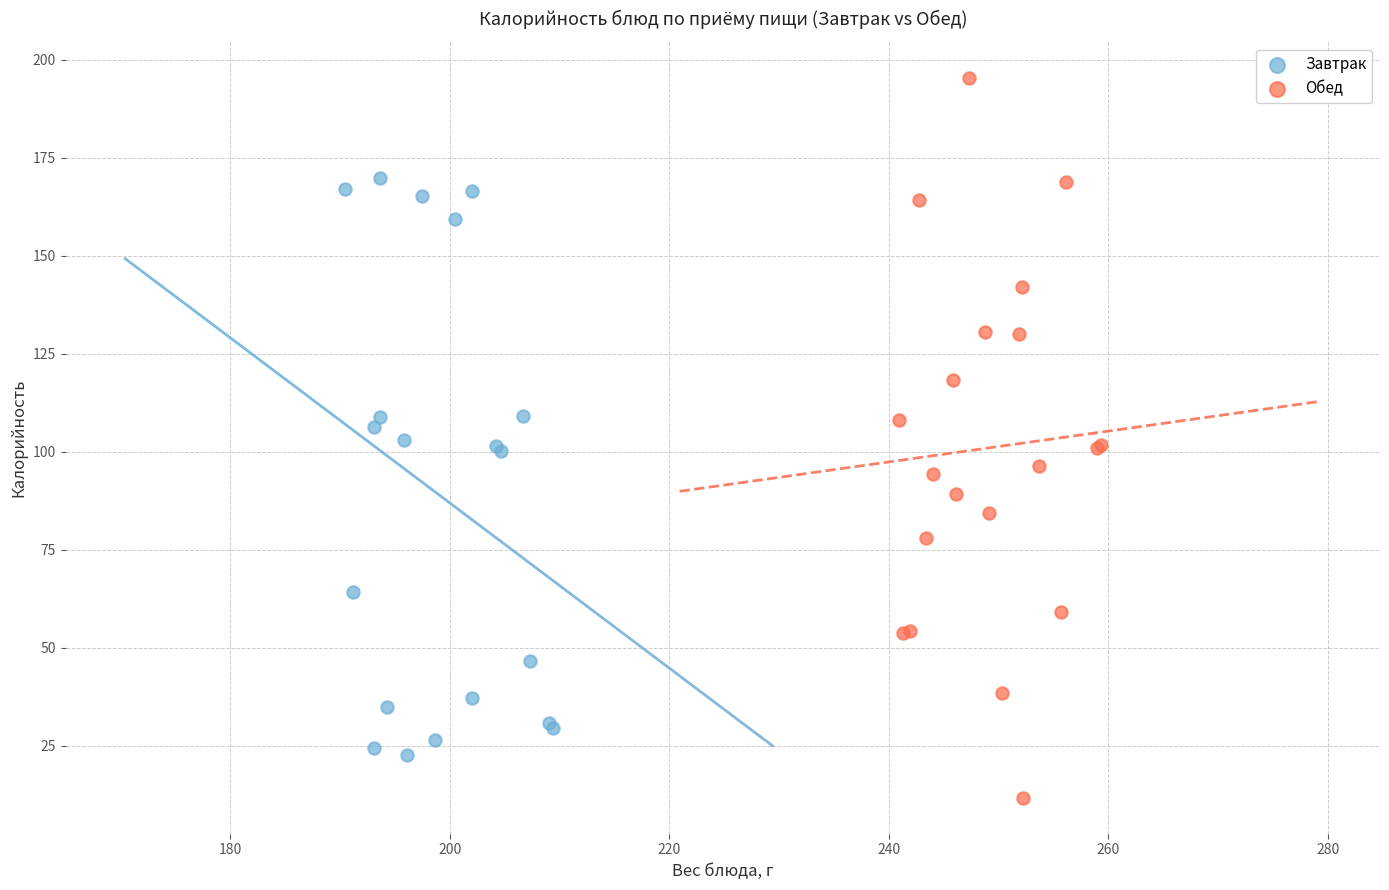

Which series has the widest spread of Y values?

Обед